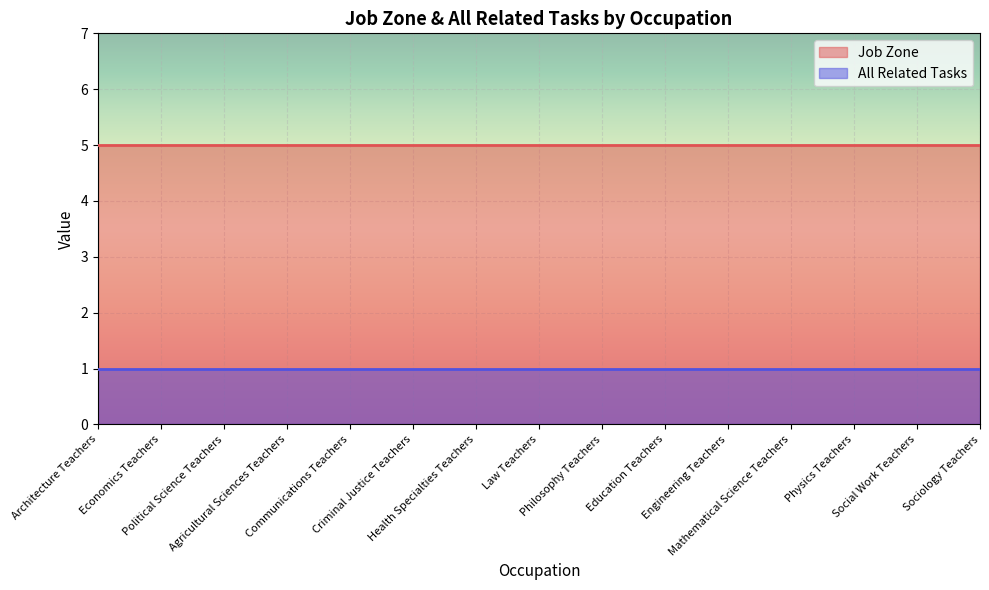

List the series in order of their overall mean, lowest first.

All Related Tasks, Job Zone